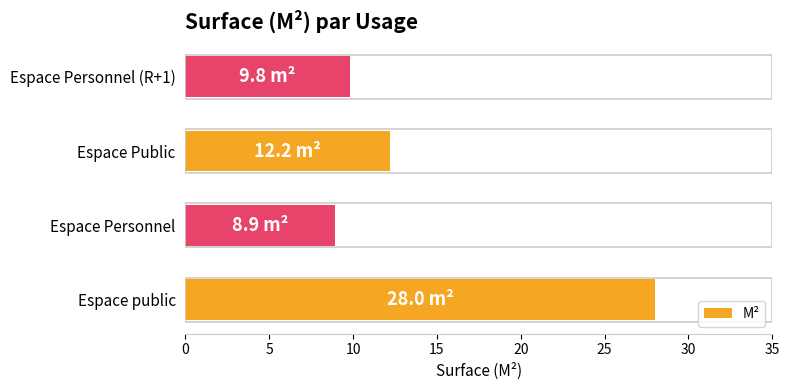

Rank the categories by value from highest to lowest.

Espace public, Espace Public, Espace Personnel (R+1), Espace Personnel